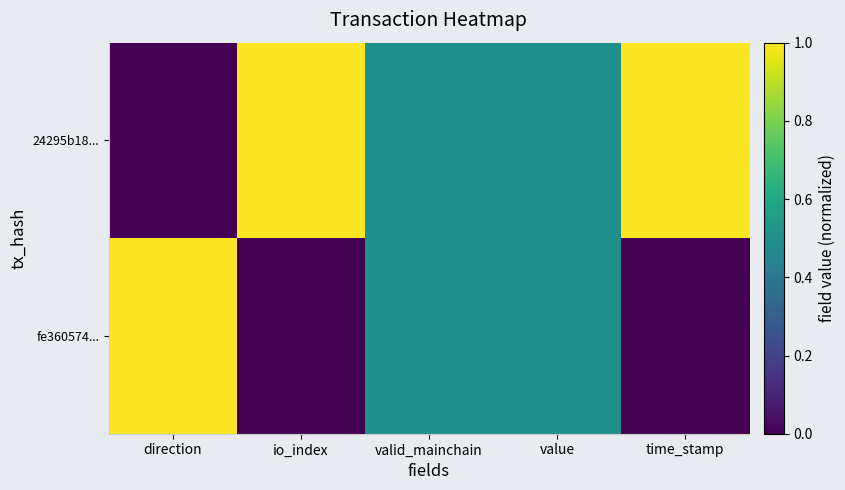

List the series in order of their peak value, lowest first.

24295b18..., fe360574...